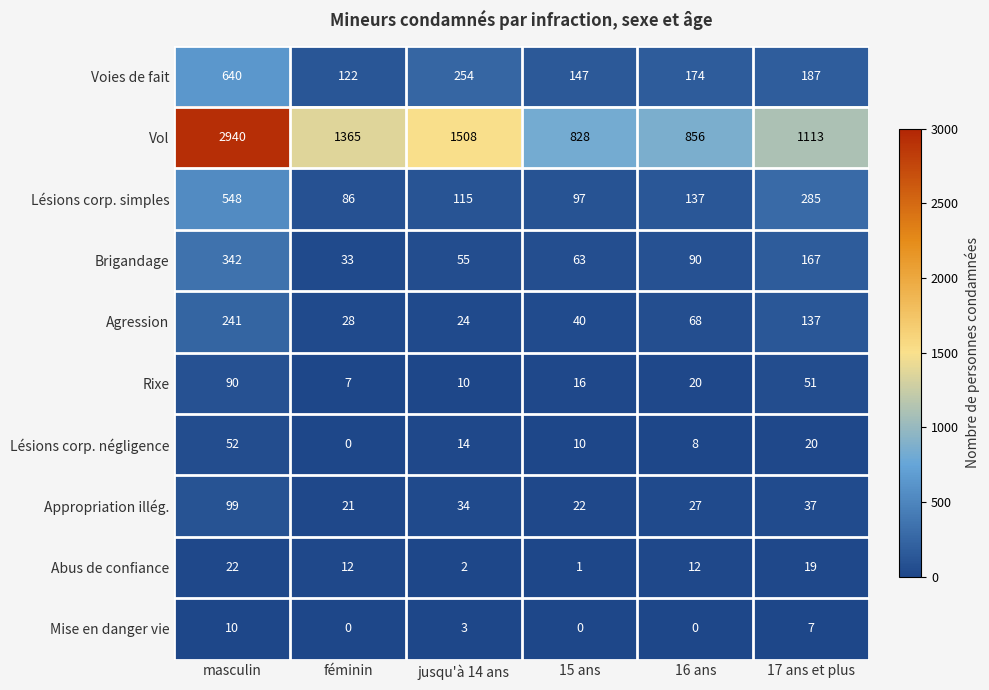

At which category is the sum across all series the highest?

masculin